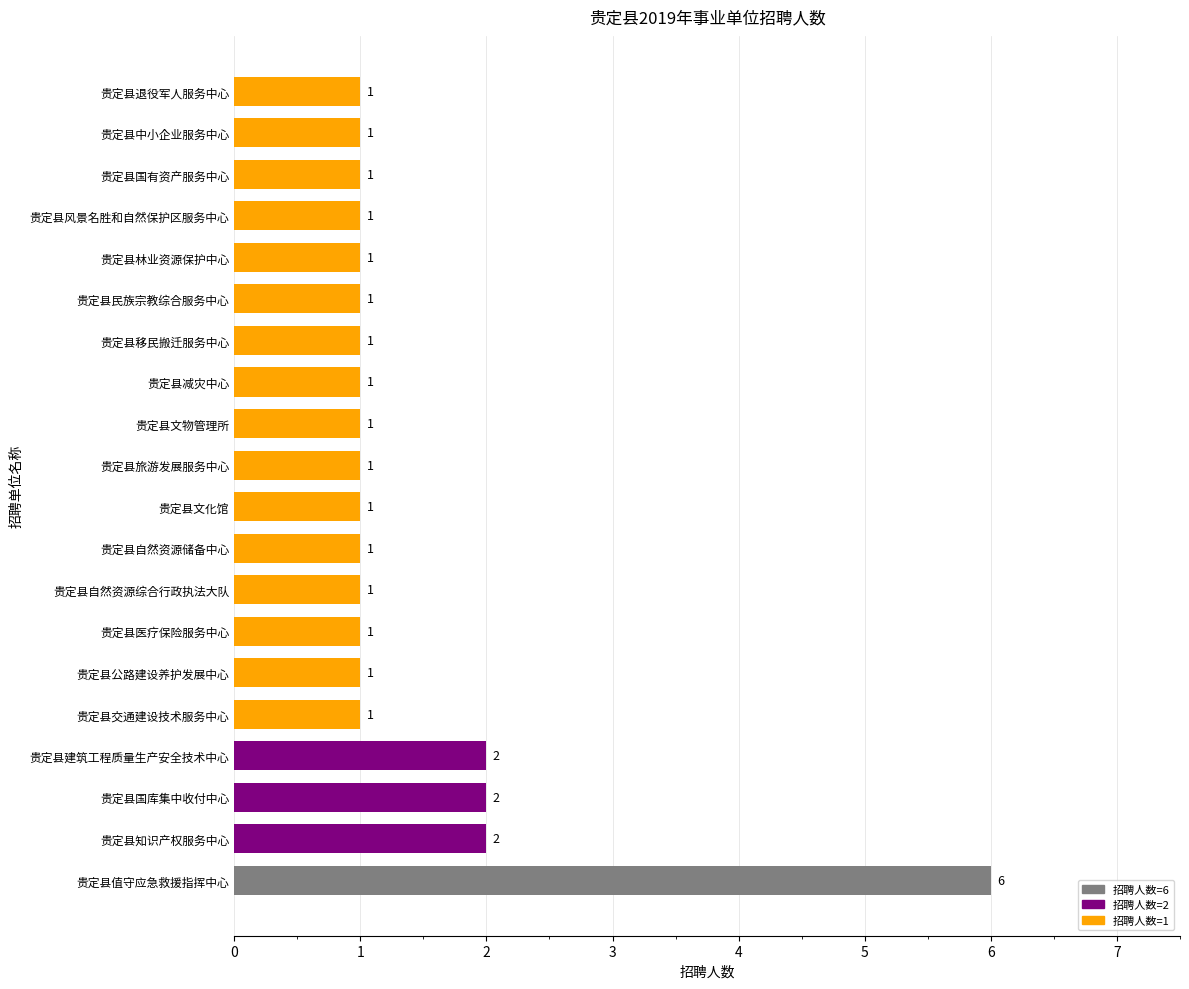

Count the values in the range 1 to 2.

19